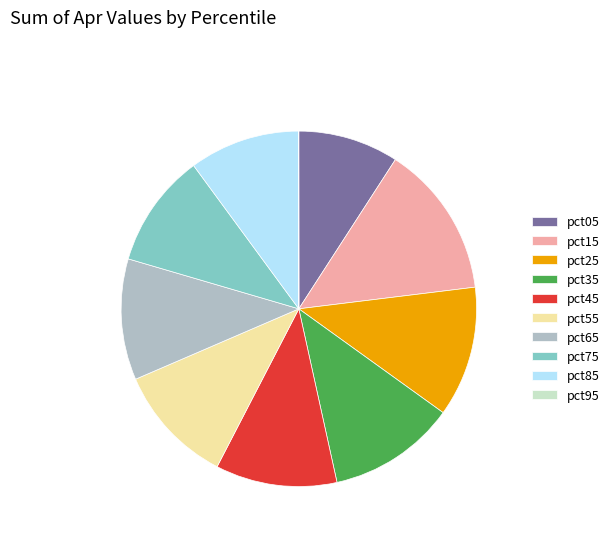

What is the largest slice in the pie chart?

pct15